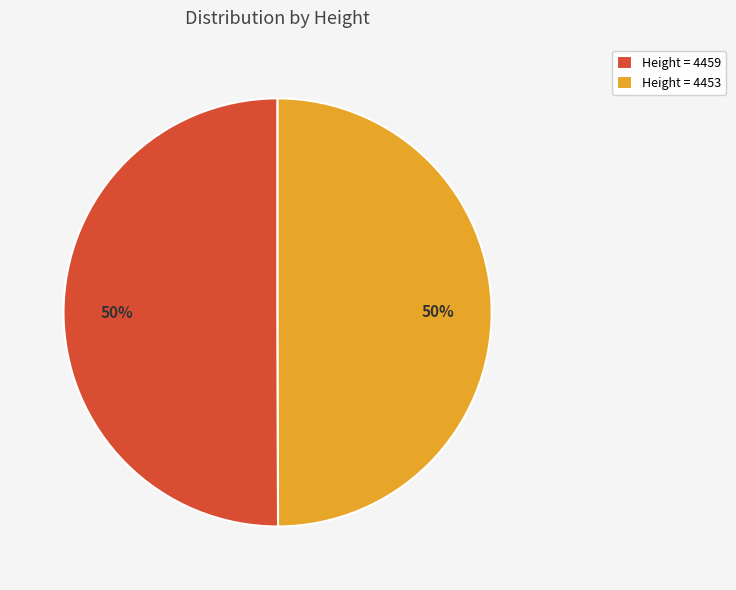

To the nearest percent, what percentage of the pie is Height = 4459?

50%